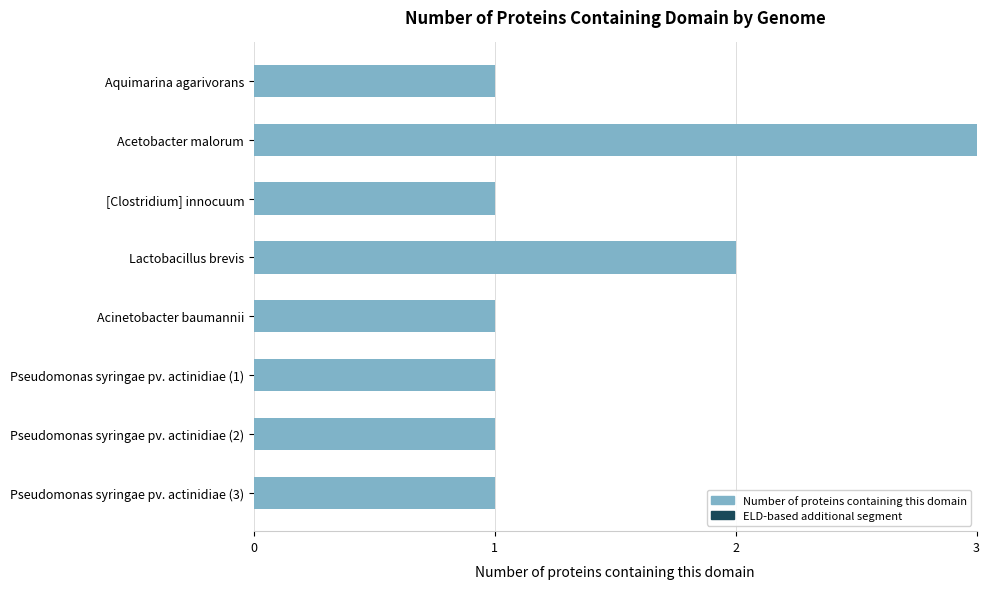

How many categories are shown in the chart?

8